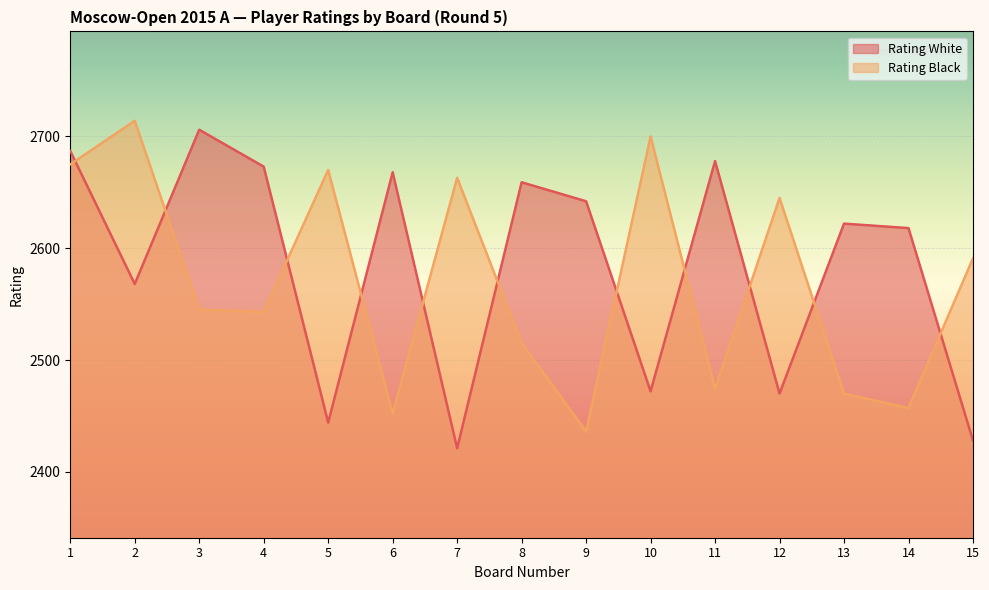

At which label does Rating Black first exceed 2545?

1